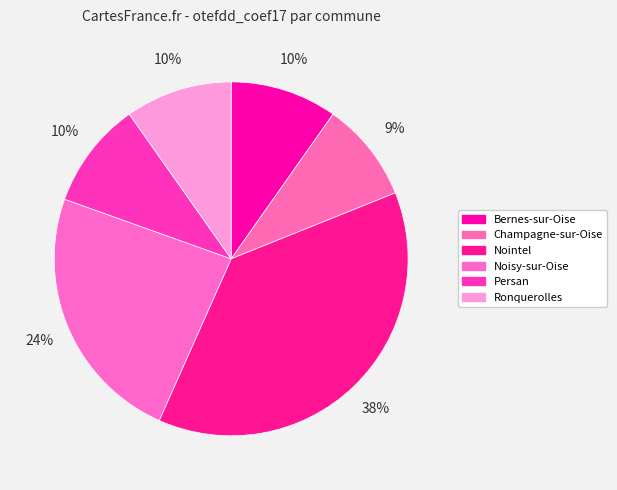

Is it true that Champagne-sur-Oise is 17% of the pie?

False